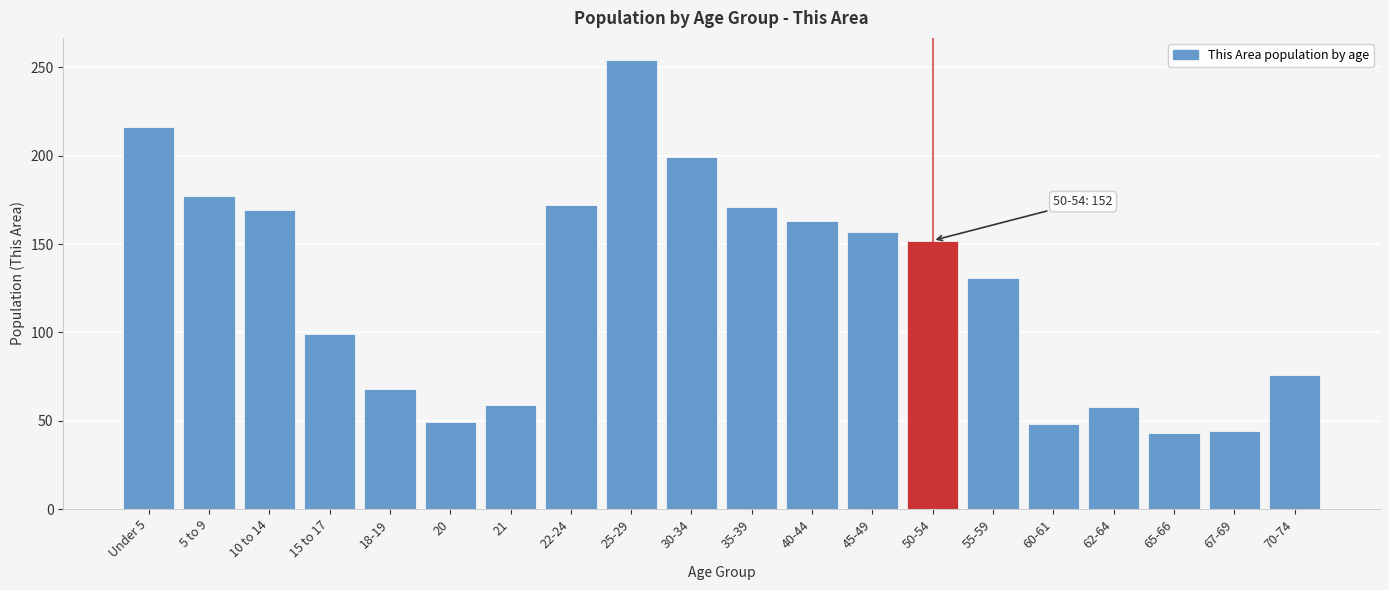

What is the minimum value shown in the chart?

43